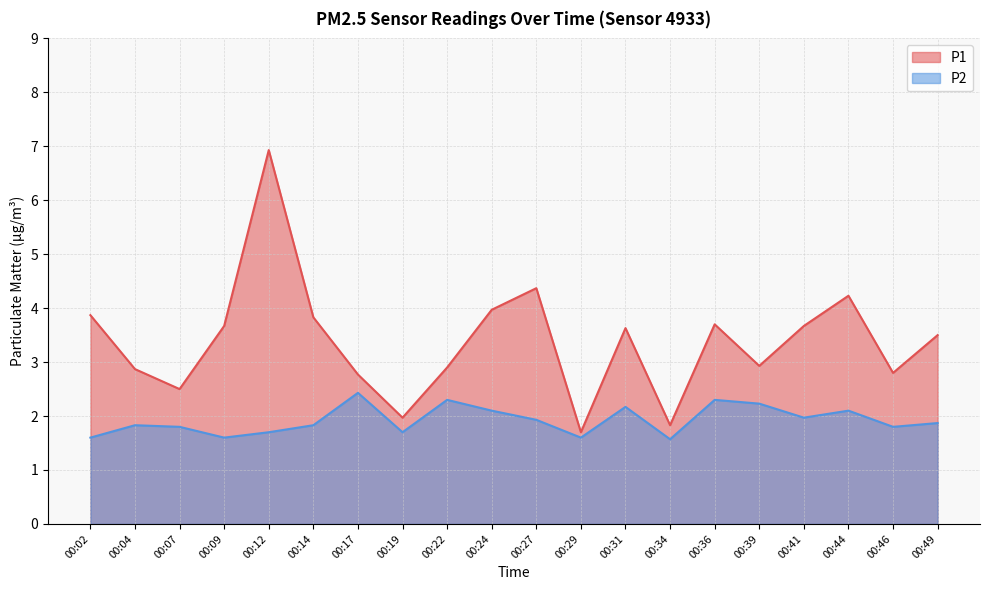

Is it true that P2 equals 2.6 at 00:49?

False